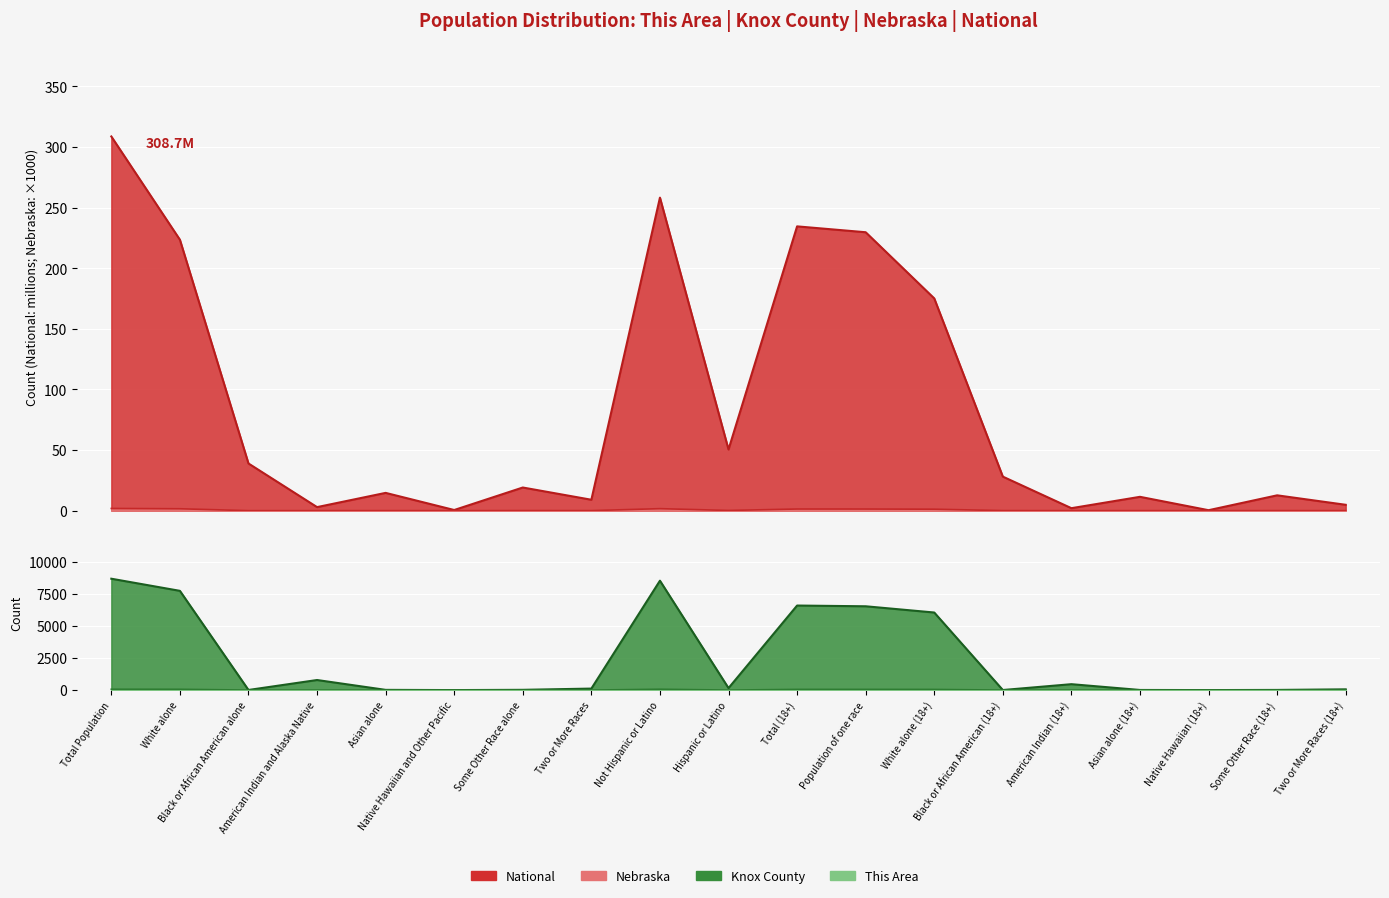

How many interior local valleys does the Knox County series have?

5